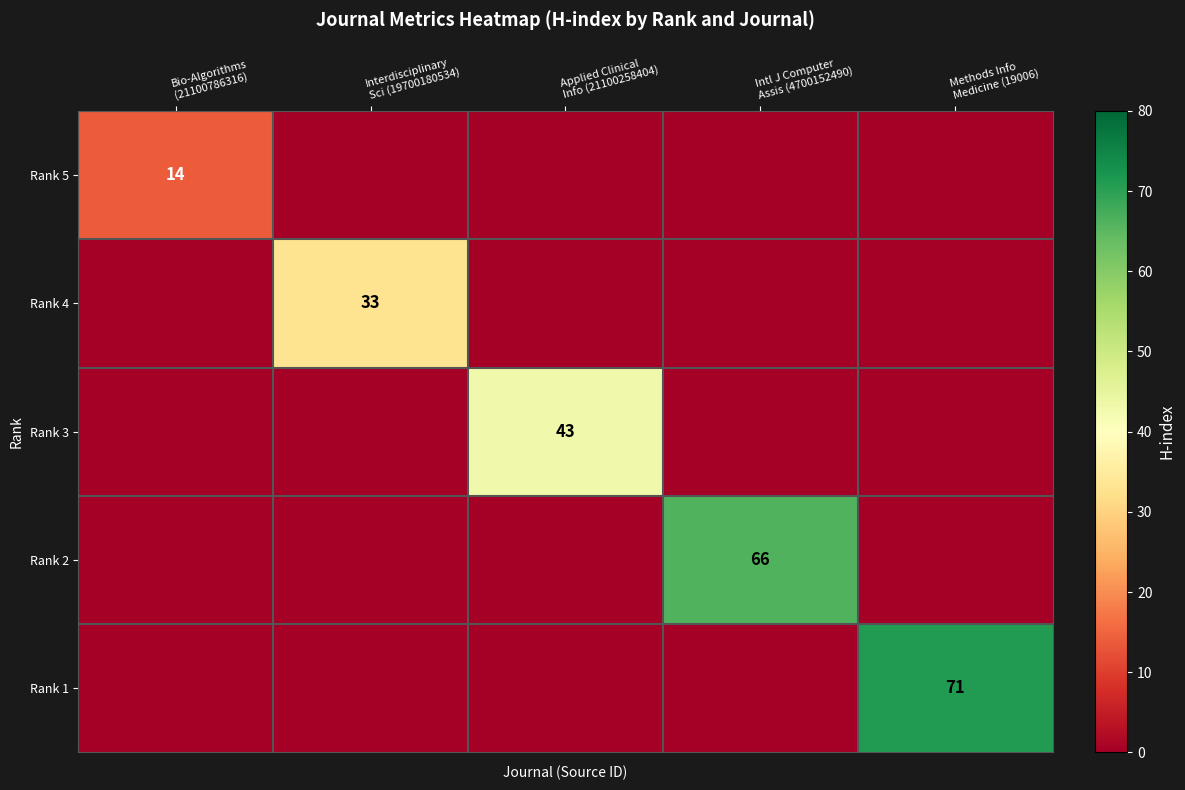

List the series in order of their peak value, lowest first.

Rank 5, Rank 4, Rank 3, Rank 2, Rank 1